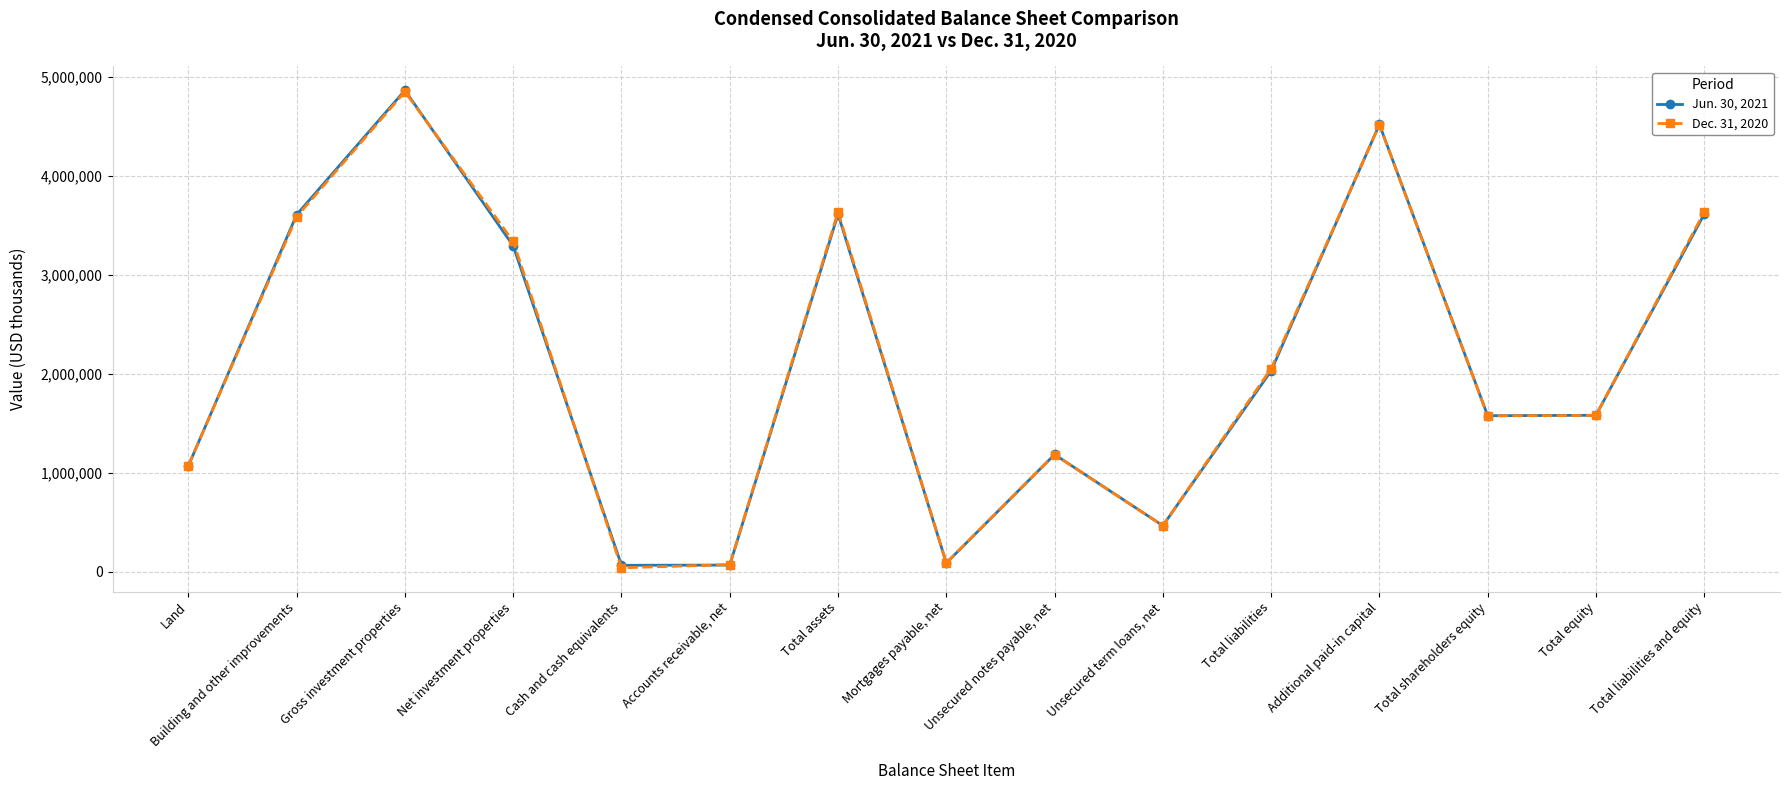

How many categories are shown in the chart?

15